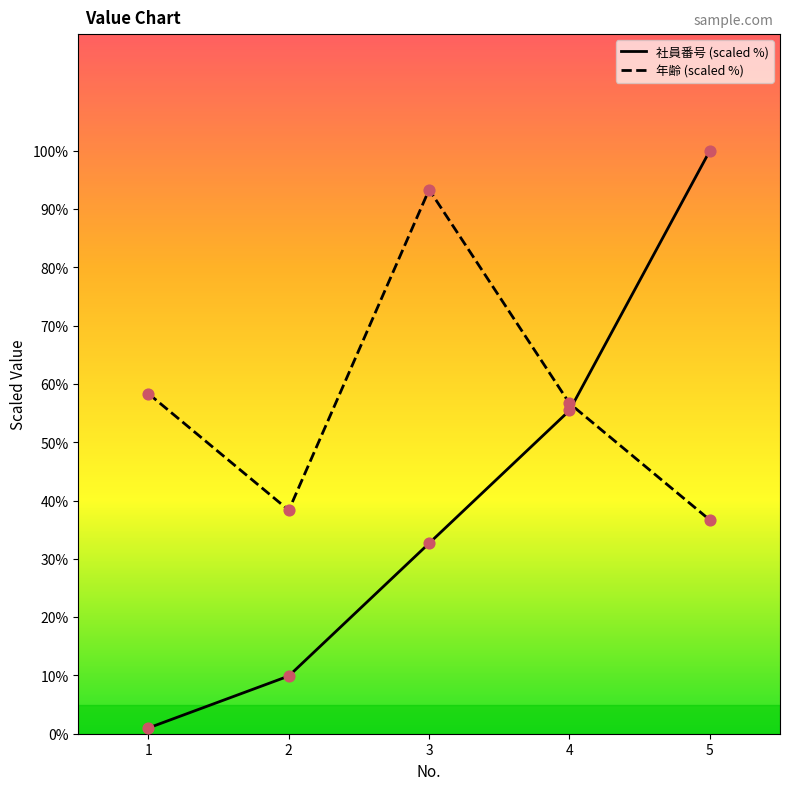

Is the value of 年齢 (scaled %) at 2 greater than the value of 社員番号 (scaled %) at 2?

Yes